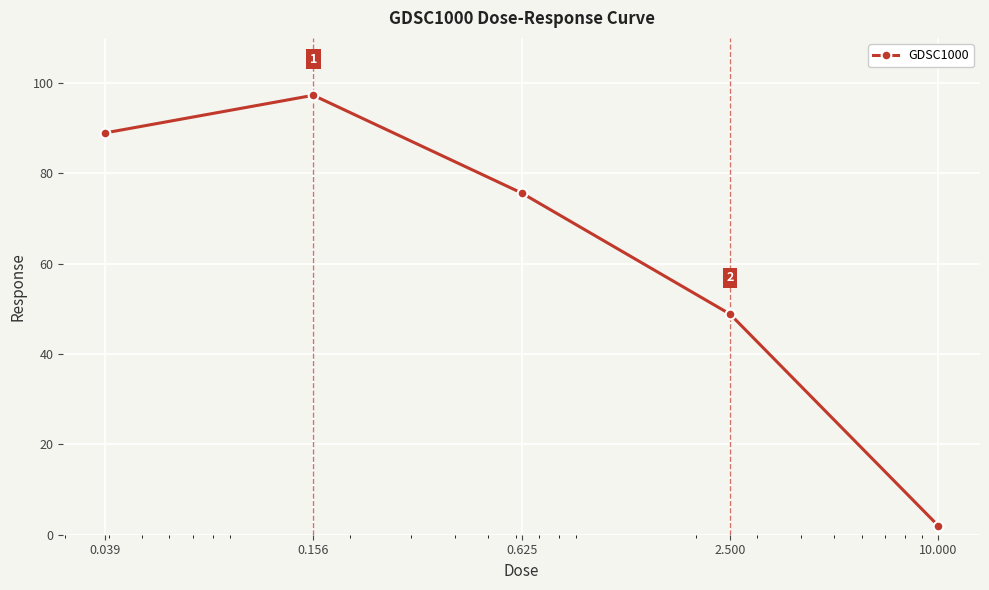

What is the difference between the second highest and second lowest values?

40.1